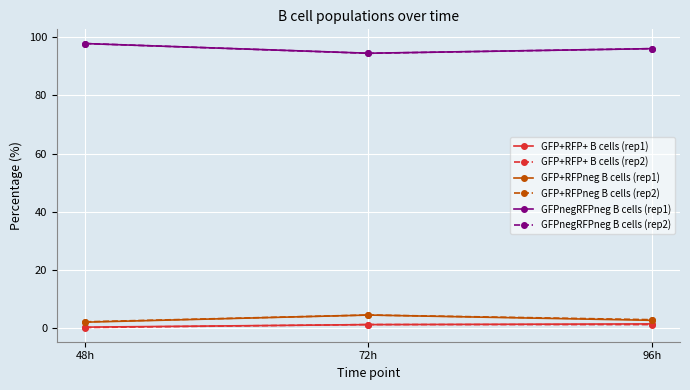

What is the highest value of the GFPnegRFPneg B cells (rep2) series?

97.9